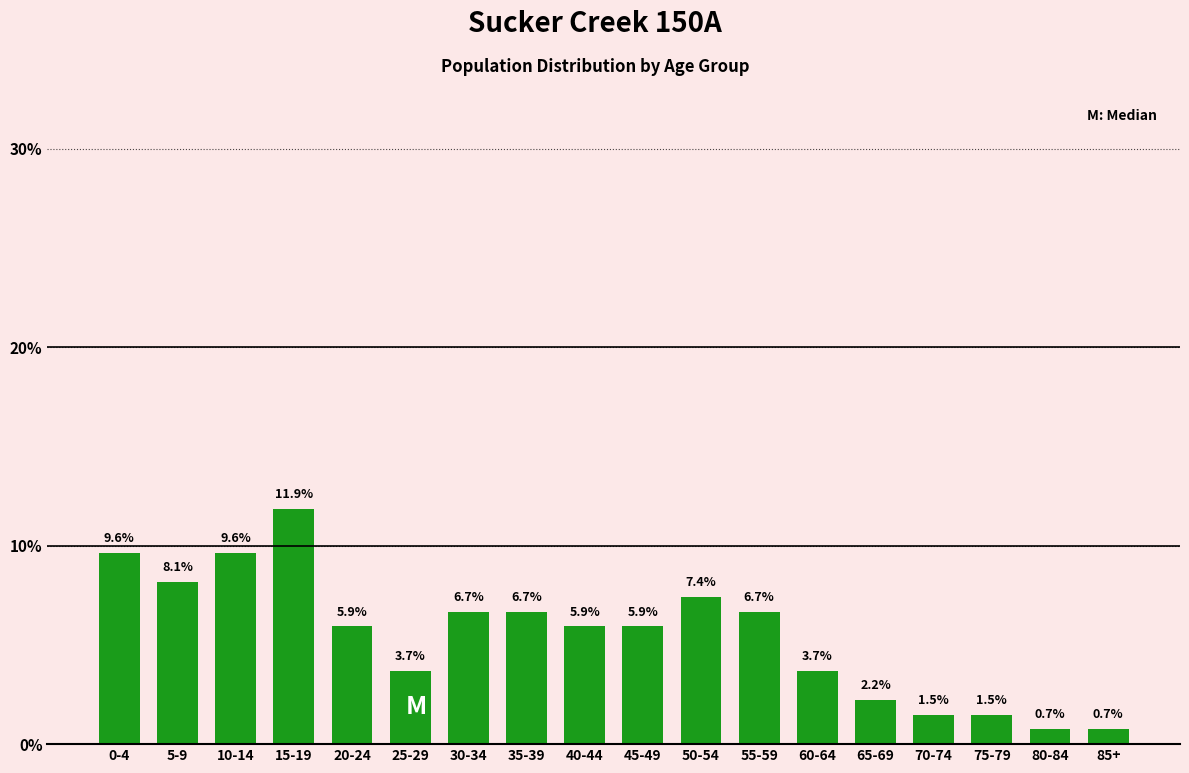

Reading left to right, transcribe all the data shown in this chart.

0-4=9.6	5-9=8.1	10-14=9.6	15-19=11.9	20-24=5.9	25-29=3.7	30-34=6.7	35-39=6.7	40-44=5.9	45-49=5.9	50-54=7.4	55-59=6.7	60-64=3.7	65-69=2.2	70-74=1.5	75-79=1.5	80-84=0.7	85+=0.7